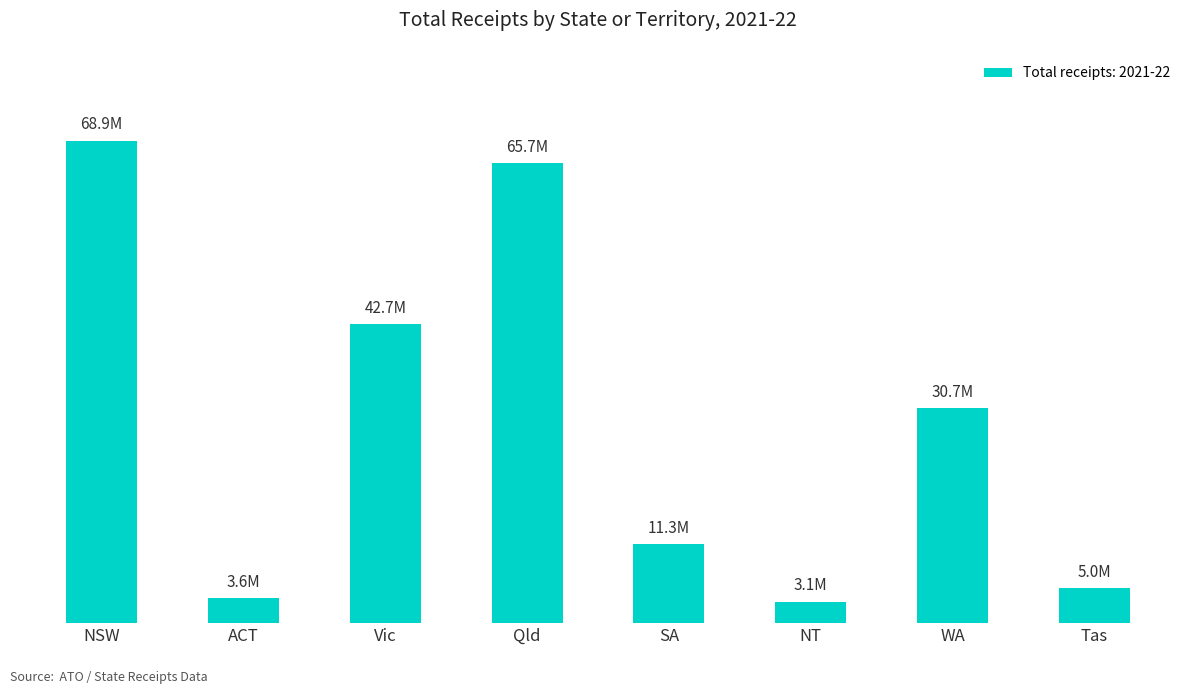

What is the value of the 5th bar from the left?

11326810.1